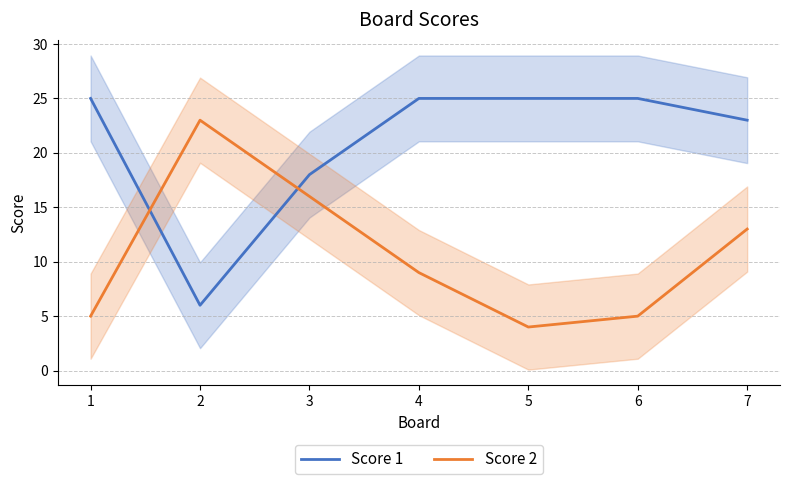

What is the greatest value displayed?

25